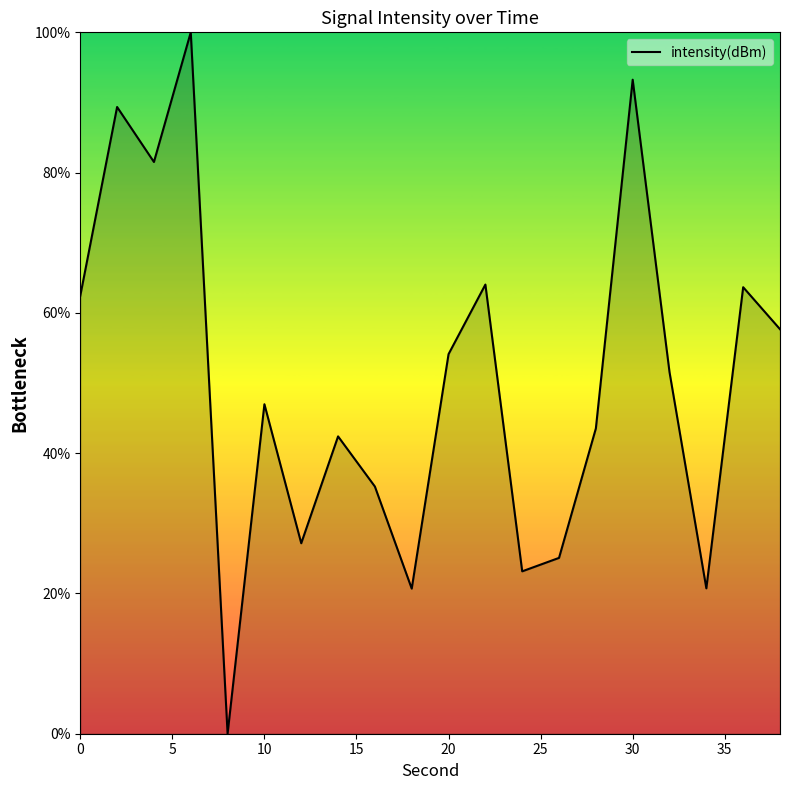

What is the difference between the maximum and minimum values?

100.0